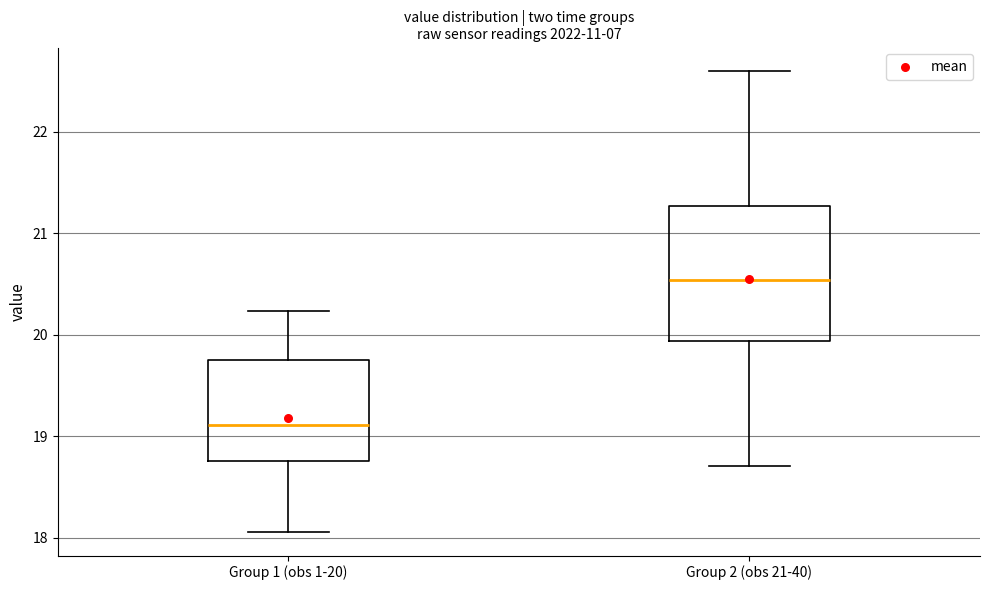

Which box's median line is the highest?

Group 2 (obs 21-40)